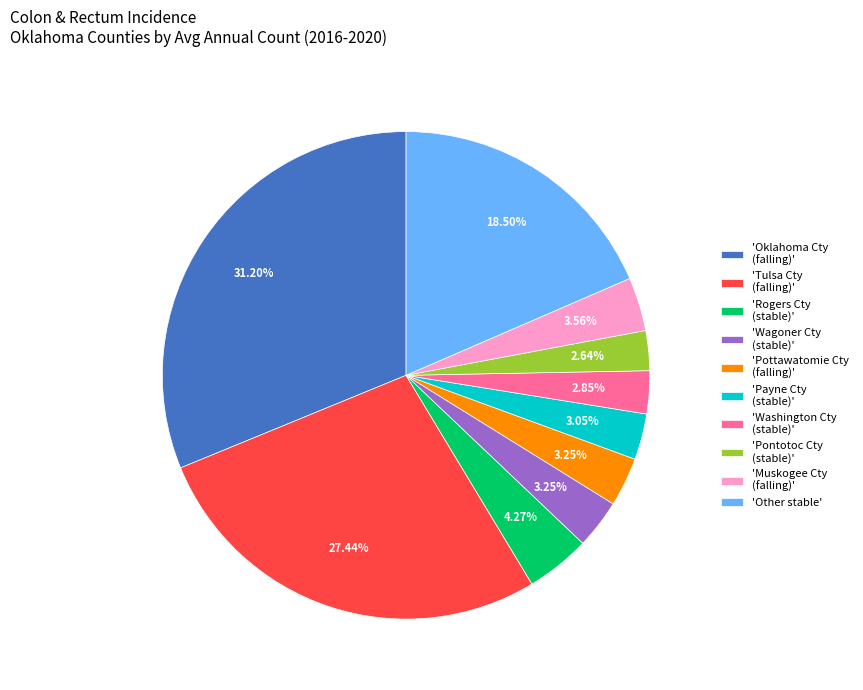

To the nearest percent, what is the average slice percentage?

10%